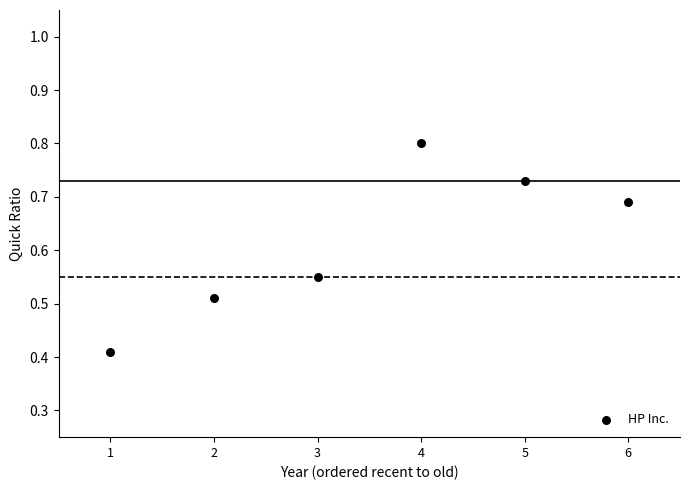

What is the average X value?

3.5